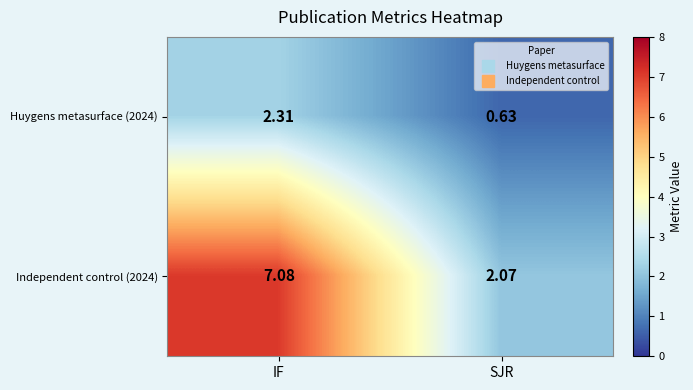

At which category is the sum across all series the highest?

IF